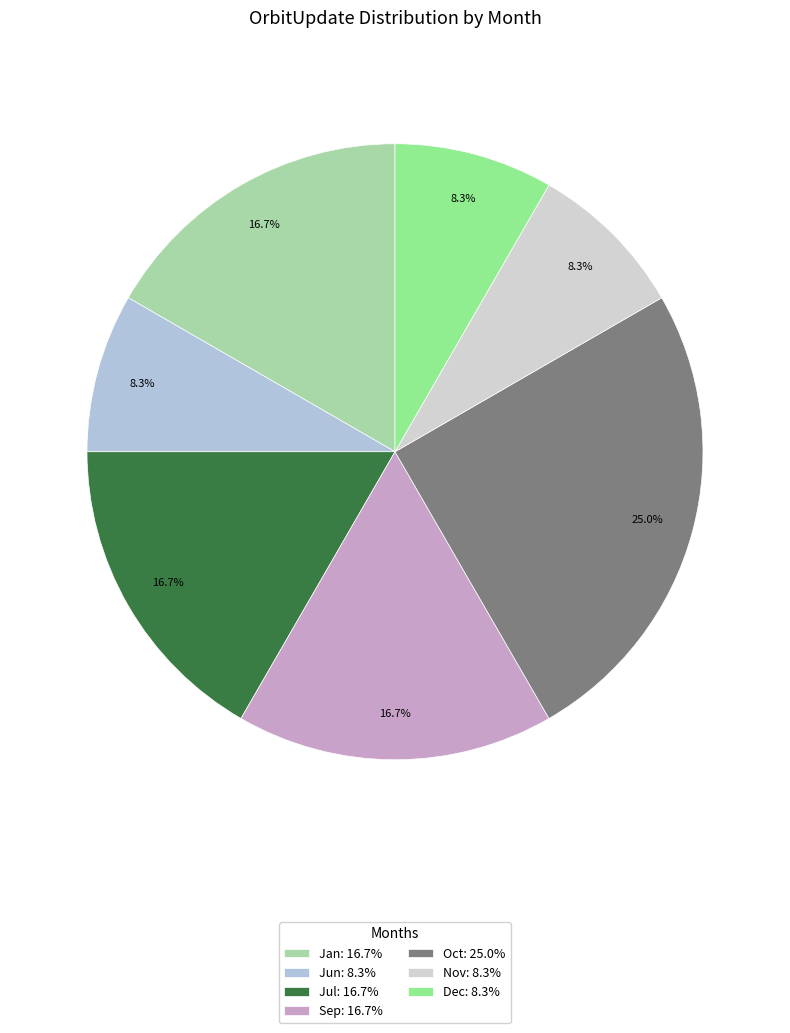

The Jul slice represents 25% of the pie. True or false?

False